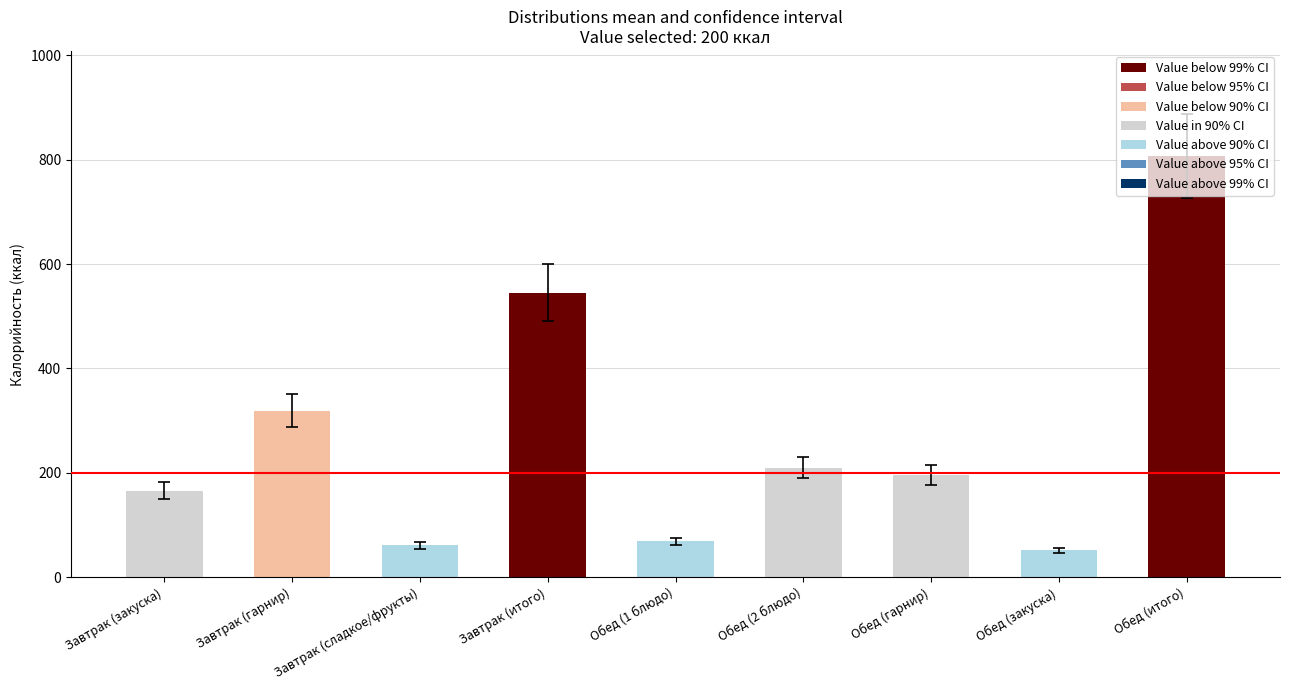

Which label corresponds to the largest value in the chart?

Обед (итого)